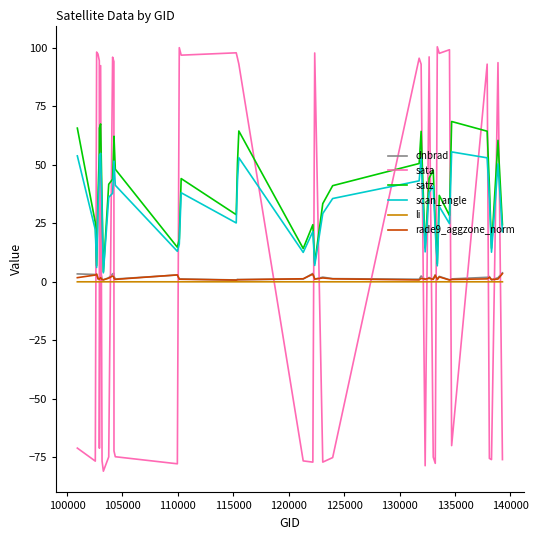

Which series has the largest range (max minus min)?

sata